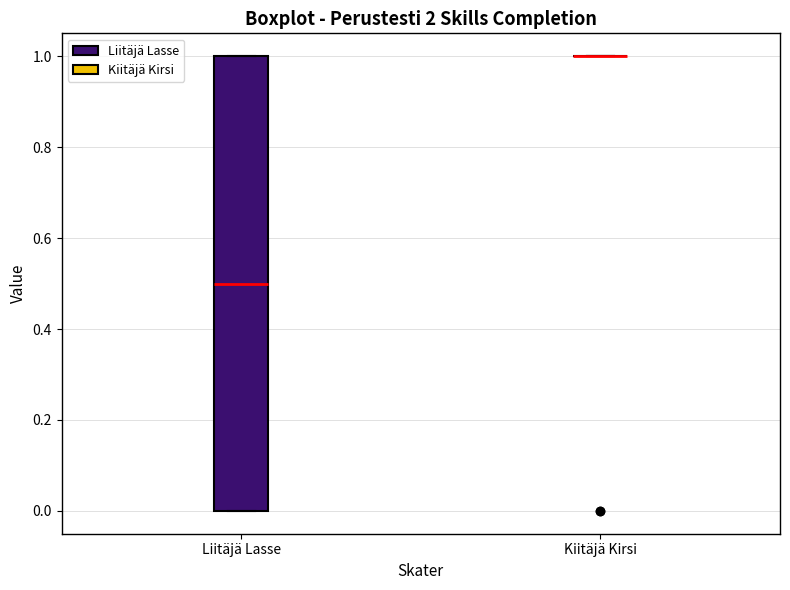

Reading left to right, transcribe this box plot: for each box, give where its median line is, the range the box spans, and where its two whiskers end, as read against the y-axis. The values are not printed on the chart, so give them approximately, as read against the axis.

Liitäjä Lasse: median 0.5, box 0.0 to 1.0, whiskers 0.0 to 1.0
Kiitäjä Kirsi: box collapsed to a line at 1.0, whiskers 1.0 to 1.0